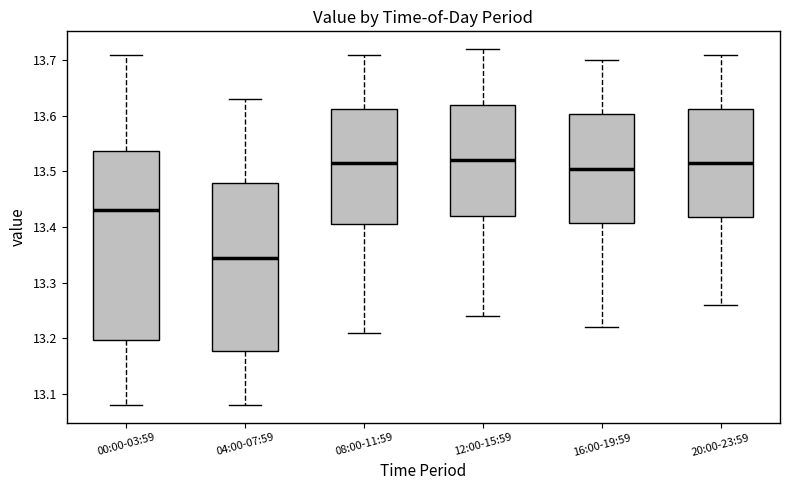

Which box is the tallest, from its lower edge to its upper edge?

00:00-03:59